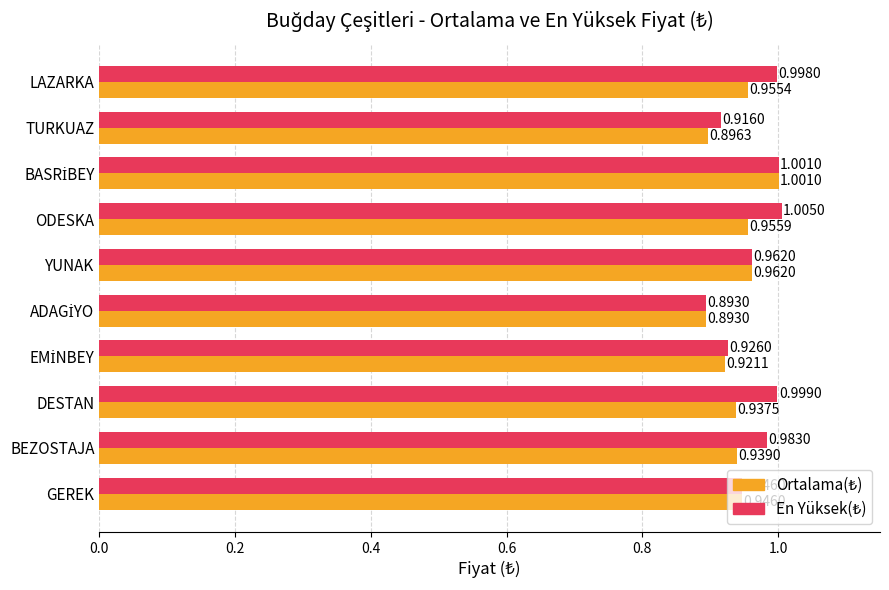

At how many categories does at least one series exceed 0?

10